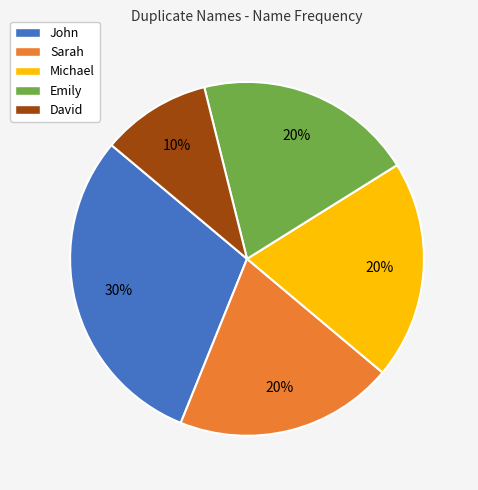

Is it true that Emily is 20% of the pie?

True